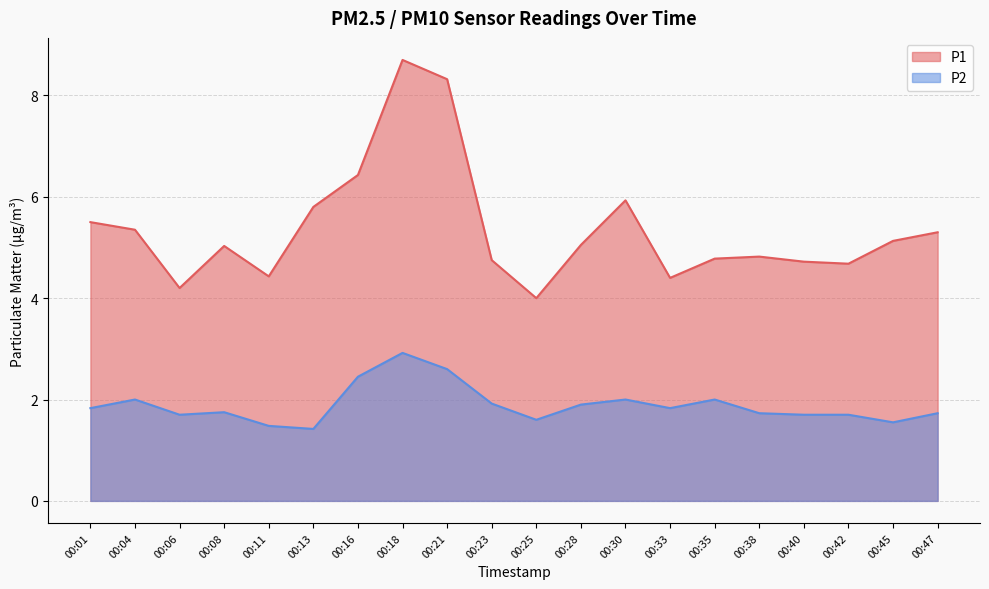

What is the average value of the P1 series?

5.4